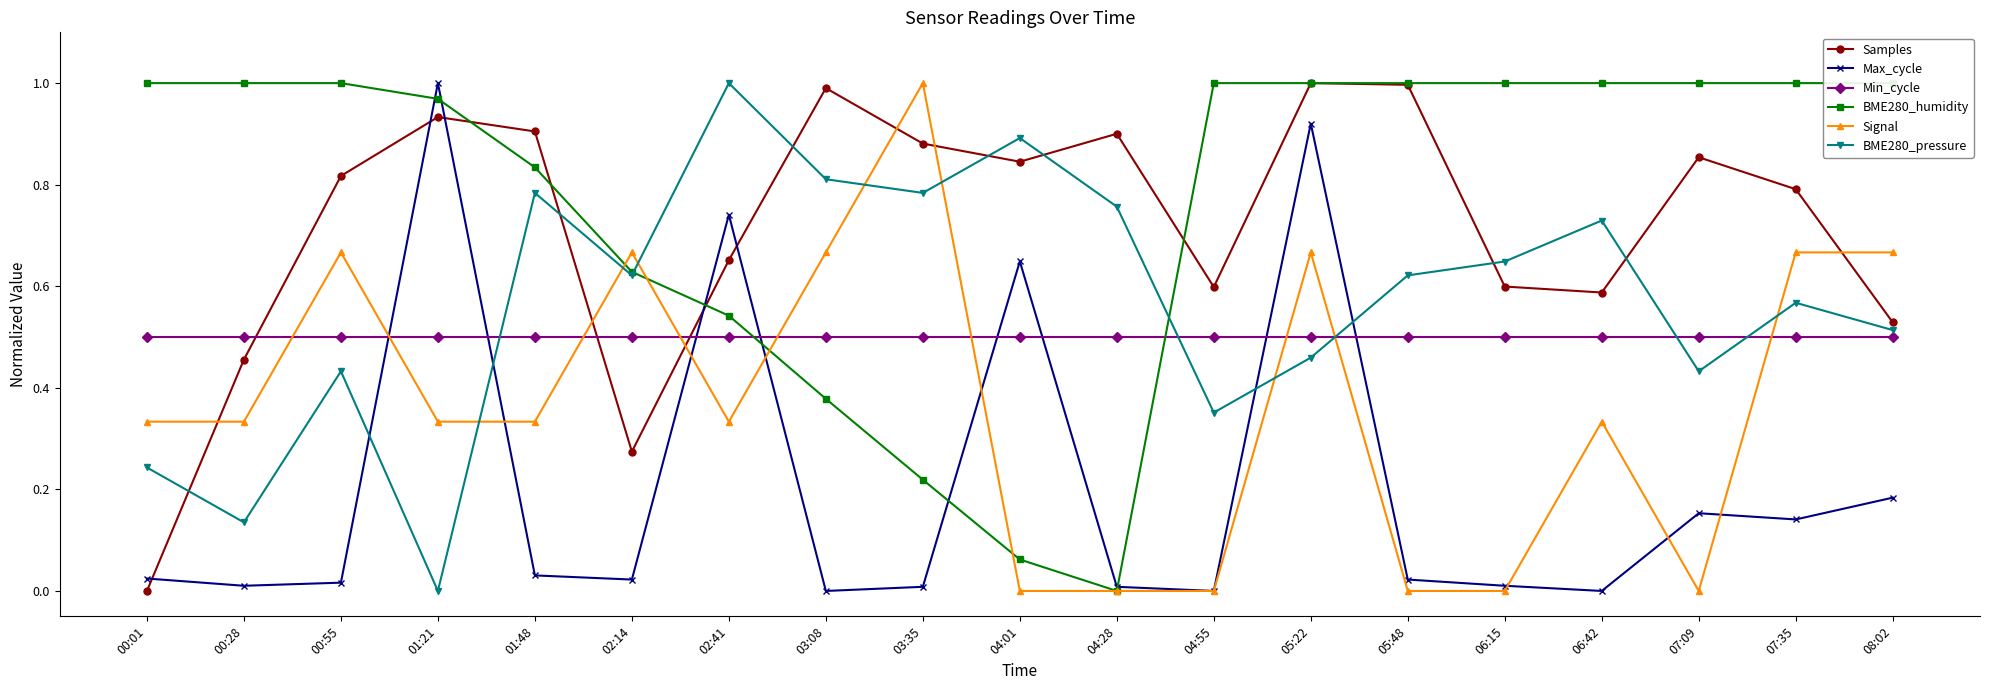

How many intersections are there between Samples and Max_cycle?

5